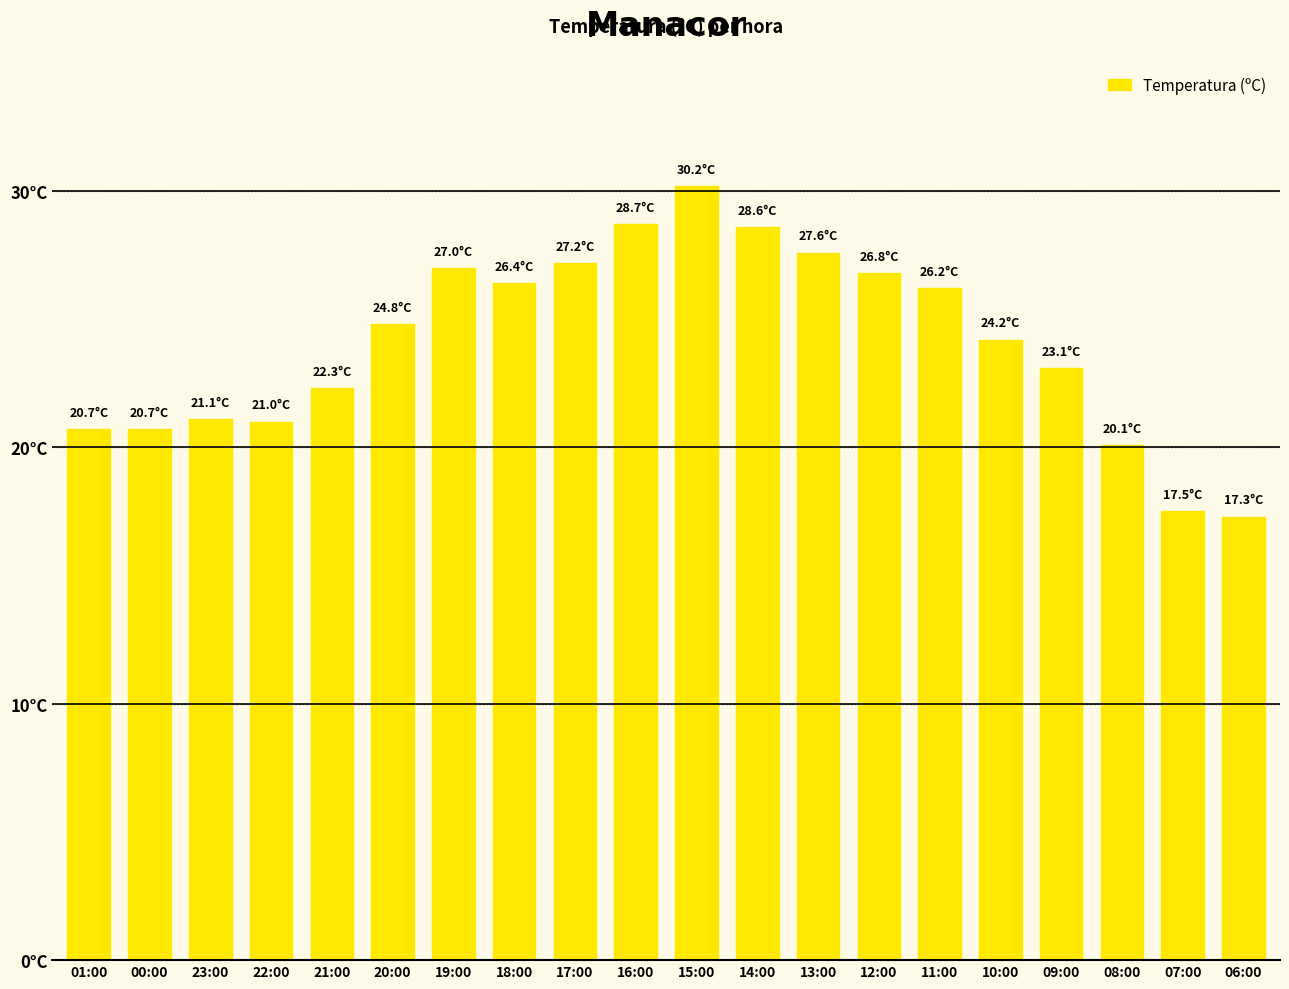

Rank the categories by value from lowest to highest.

06:00, 07:00, 08:00, 01:00, 00:00, 22:00, 23:00, 21:00, 09:00, 10:00, 20:00, 11:00, 18:00, 12:00, 19:00, 17:00, 13:00, 14:00, 16:00, 15:00